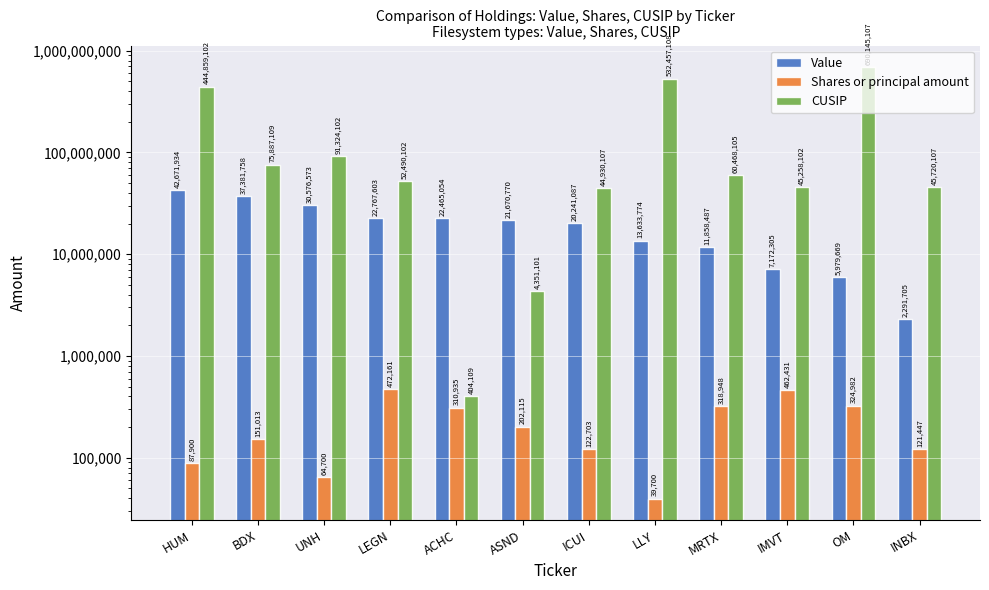

At how many categories does at least one series exceed 168813842?

3